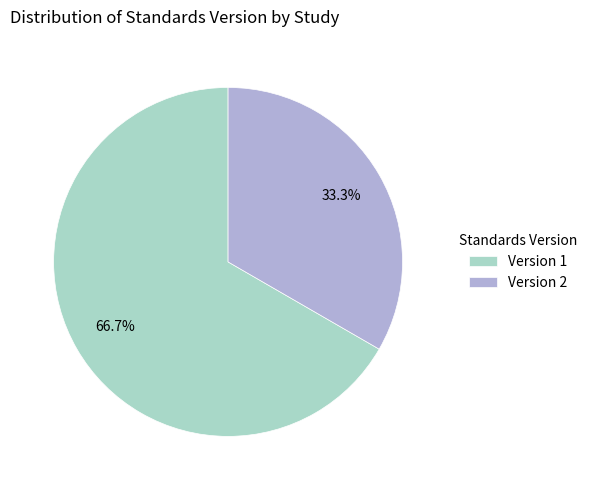

Rank the categories by value from lowest to highest.

Version 2, Version 1